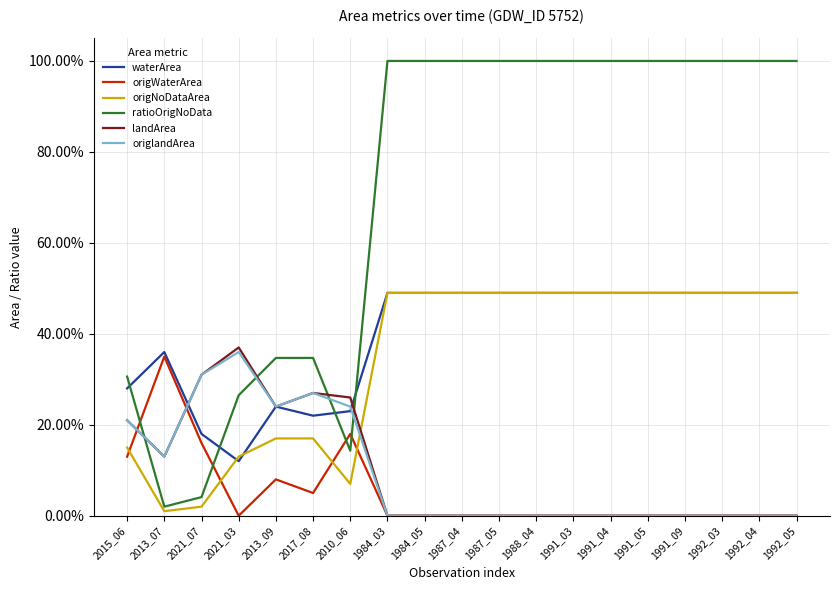

How many origWaterArea values are between 0 and 1?

19